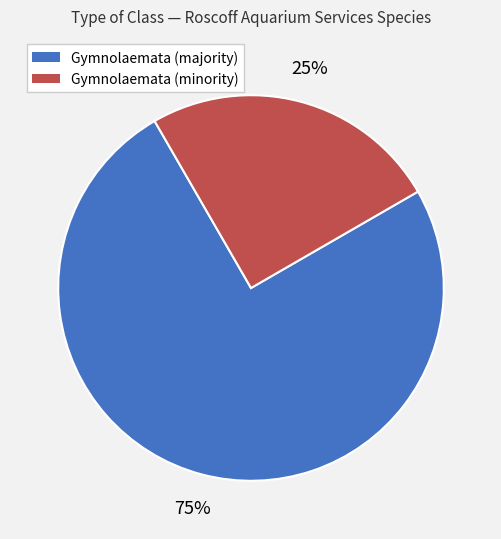

To the nearest percent, what is the average slice percentage?

50%